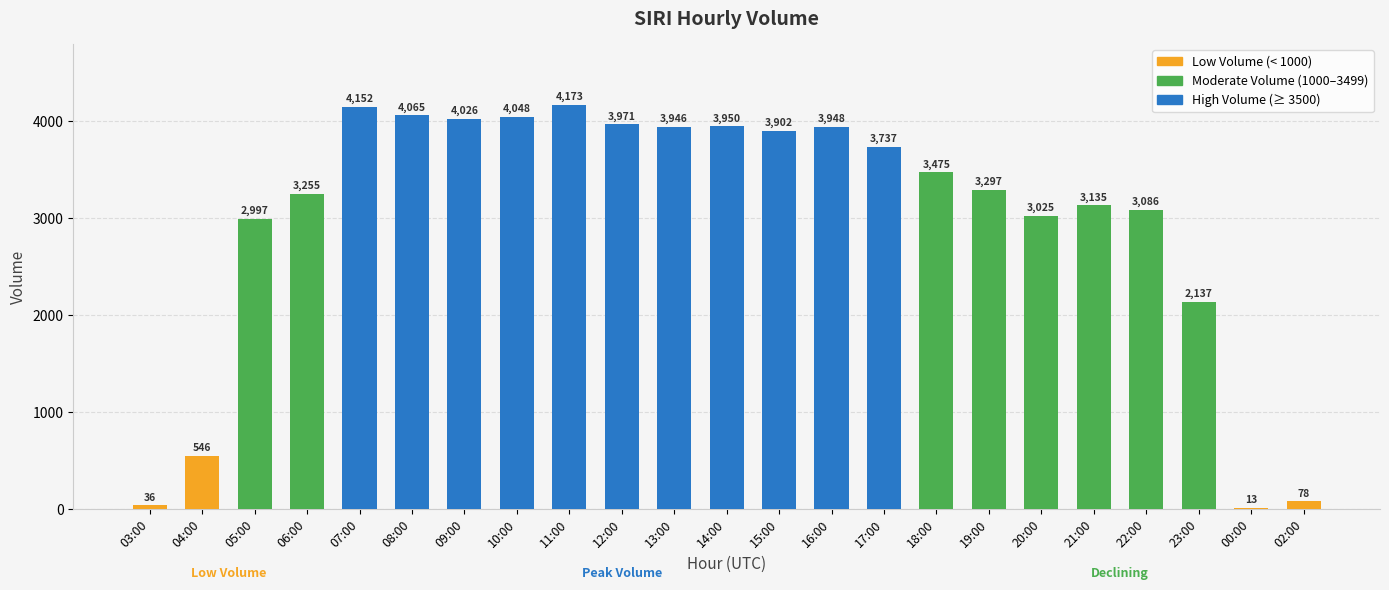

The value at 22:00 is 657. True or false?

False